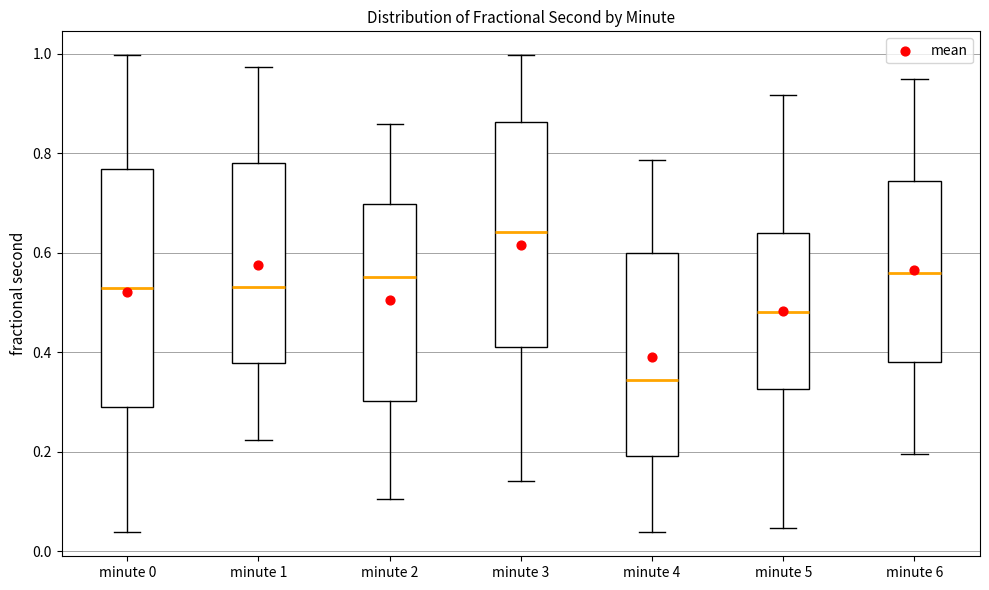

Where does the median line of the box for minute 5 sit on the y-axis? The values are not printed on the chart, so give them approximately, as read against the axis.

0.48